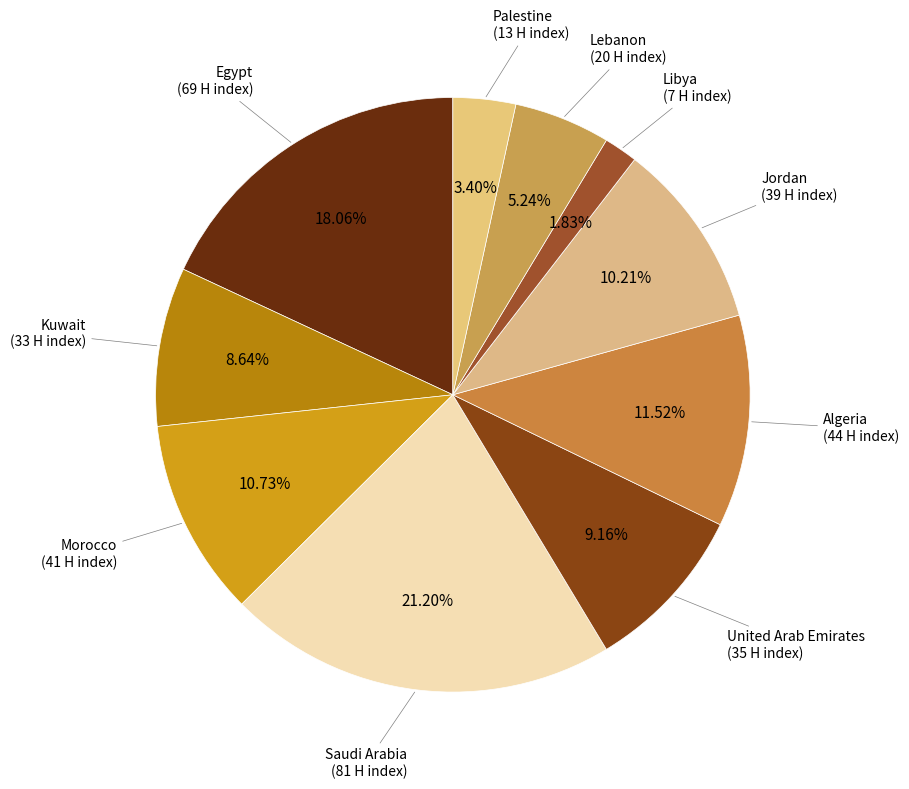

What percentage is the Egypt slice, to the nearest percent?

18%